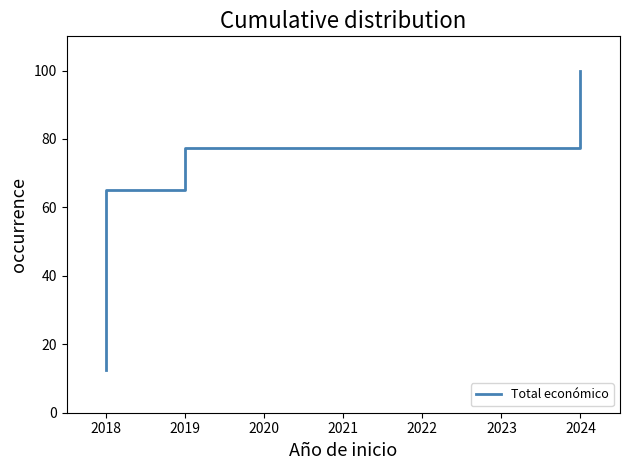

Reading right to left, list all the values displayed in this chart.

100.0	77.4	65.0	24.3	12.4